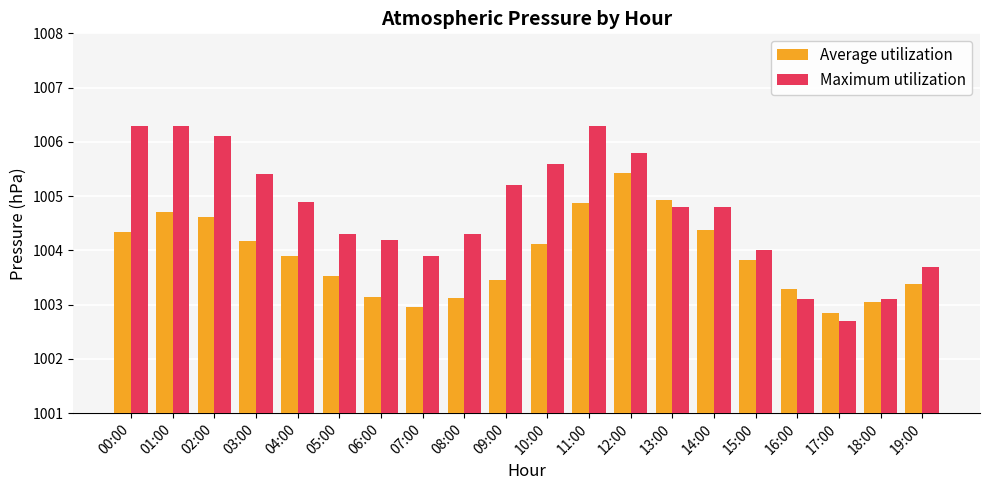

What value does the Maximum utilization series have at 05:00?

1004.3